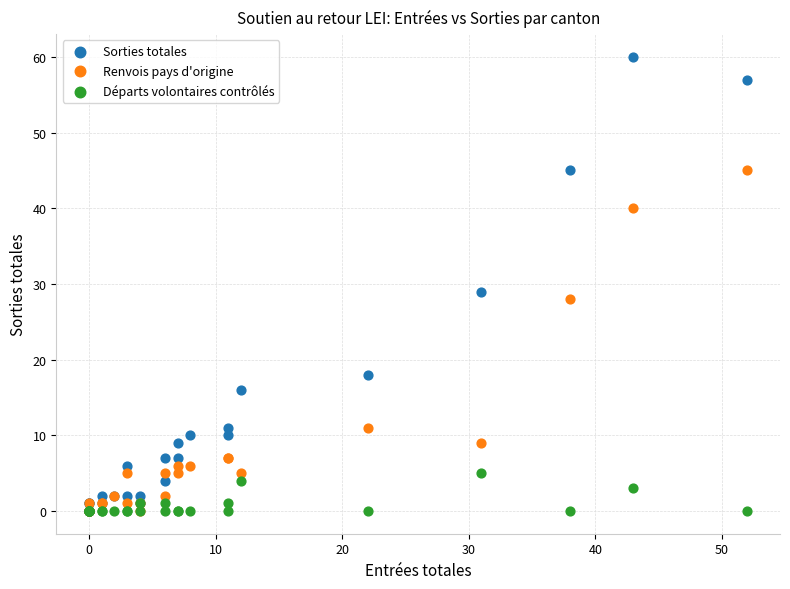

What are all the series names shown in the legend?

Sorties totales, Renvois pays d'origine, Départs volontaires contrôlés